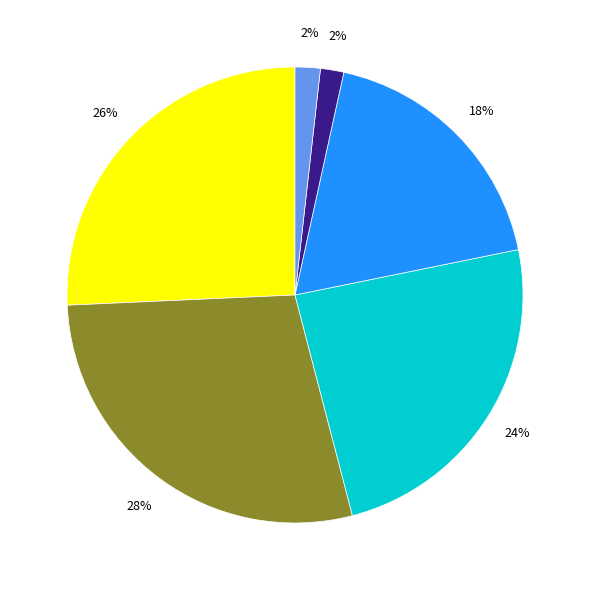

Is there any slice that represents more than half of the pie?

No